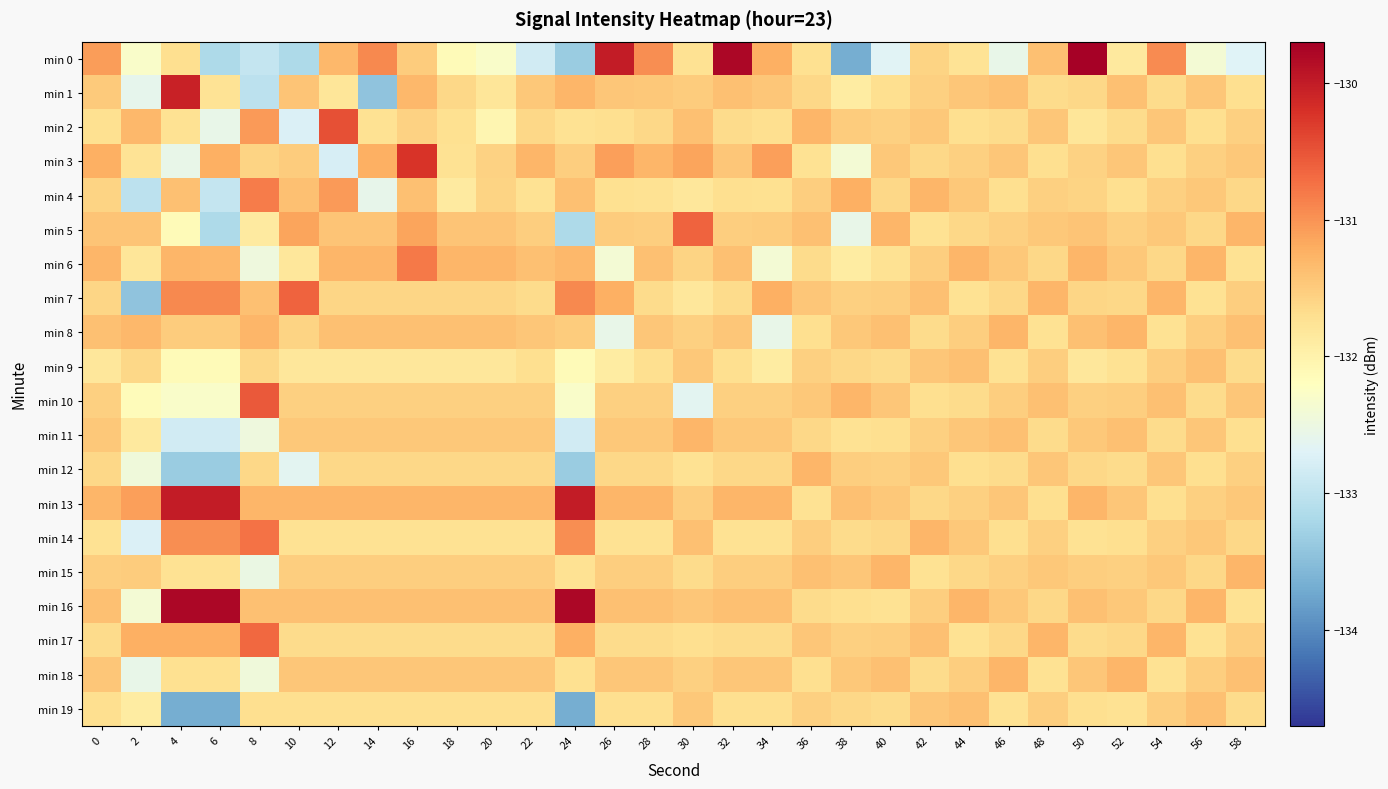

At 42, list the series in order from smallest to largest.

min 5, min 15, min 10, min 8, min 18, min 3, min 13, min 0, min 1, min 11, min 6, min 16, min 2, min 12, min 9, min 19, min 7, min 17, min 4, min 14